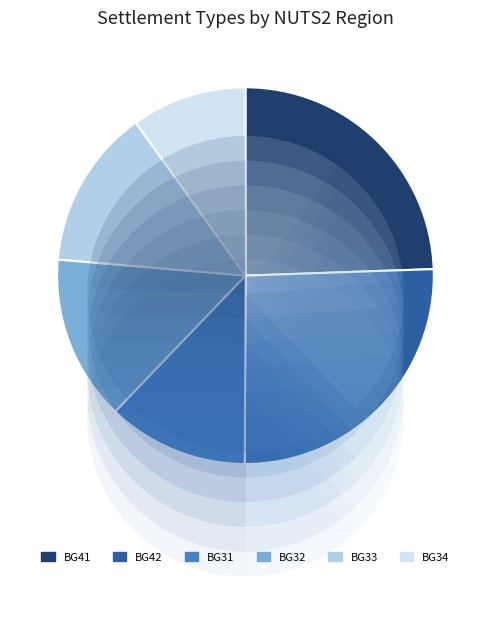

What is the ratio of the value at BG4 to the value at BG4?

1.0